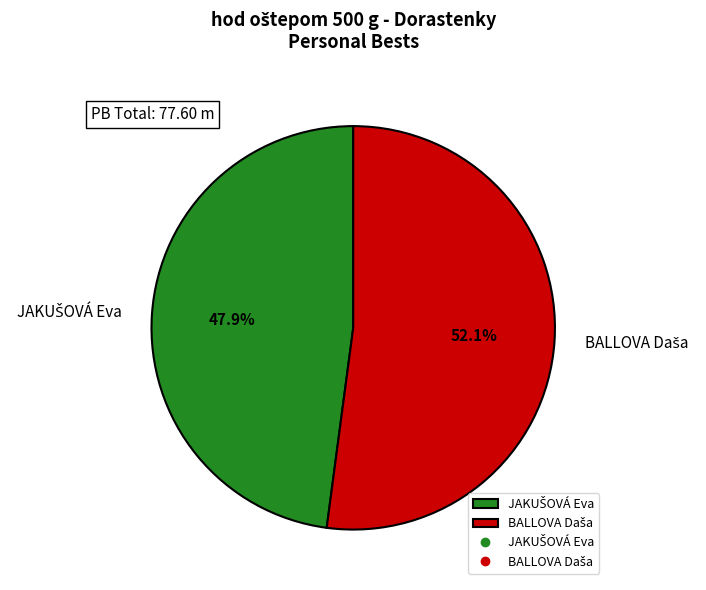

Does any single category account for the majority?

Yes